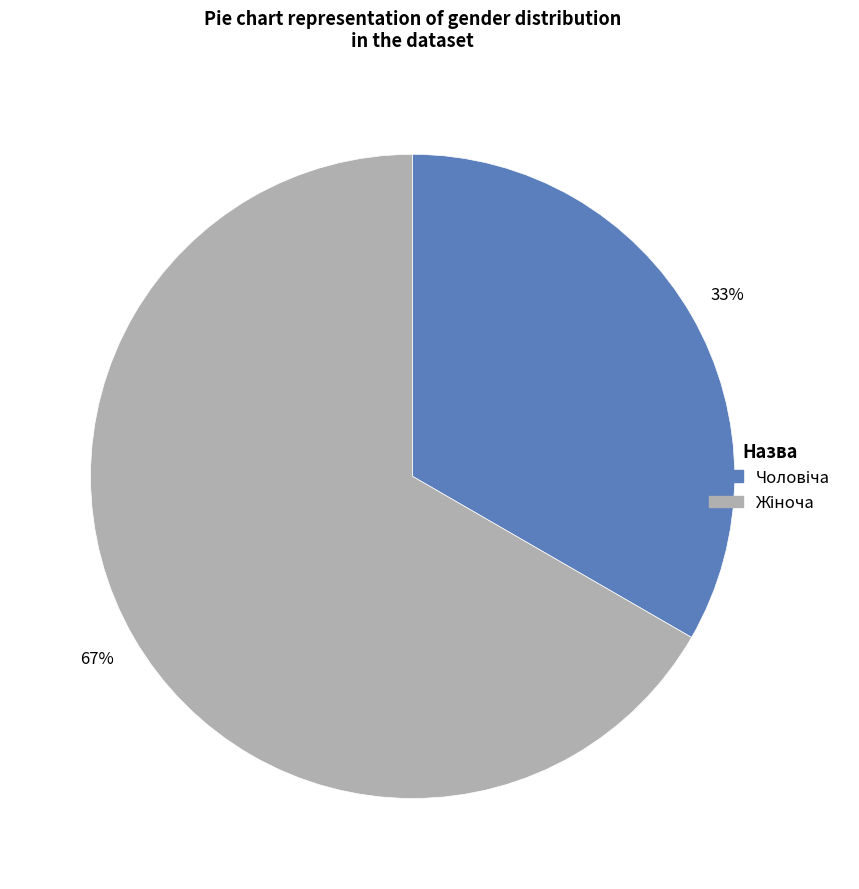

Is there a majority slice in this chart?

Yes